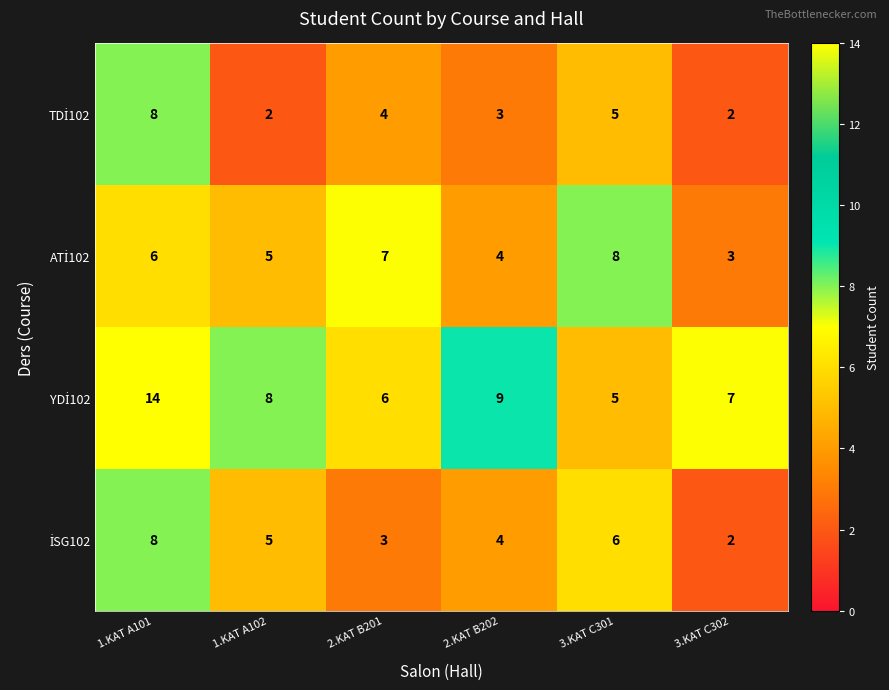

Which category has the highest value across all series?

1.KAT A101